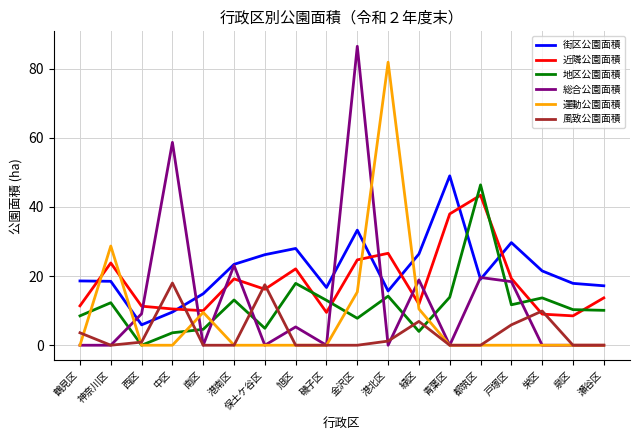

What is the total value across all series at 南区?

39.0